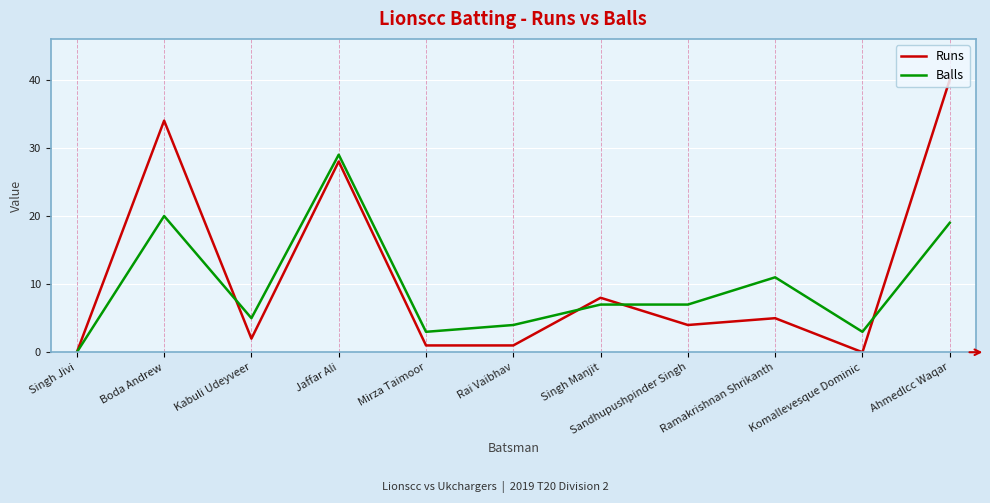

Reading left to right, what are all the values shown in this chart?

Runs: Singh Jivi=0	Boda Andrew=34	Kabuli Udeyveer=2	Jaffar Ali=28	Mirza Taimoor=1	Rai Vaibhav=1	Singh Manjit=8	Sandhupushpinder Singh=4	Ramakrishnan Shrikanth=5	Komallevesque Dominic=0	Ahmedlcc Waqar=40
Balls: Singh Jivi=0	Boda Andrew=20	Kabuli Udeyveer=5	Jaffar Ali=29	Mirza Taimoor=3	Rai Vaibhav=4	Singh Manjit=7	Sandhupushpinder Singh=7	Ramakrishnan Shrikanth=11	Komallevesque Dominic=3	Ahmedlcc Waqar=19